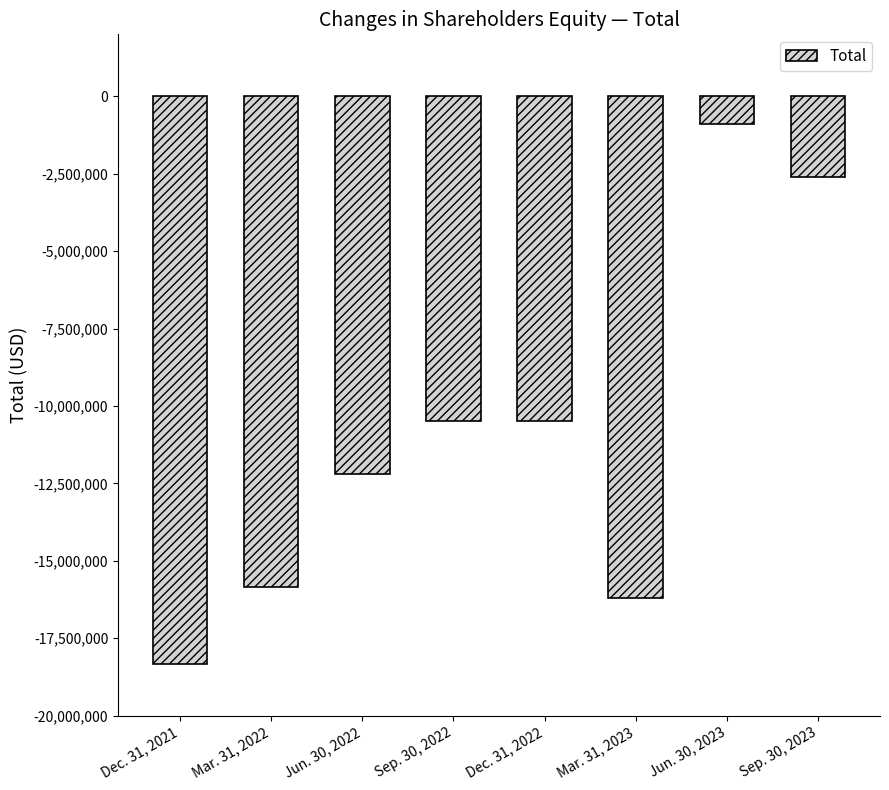

Is it true that the value at Jun. 30, 2023 is -879510?

True